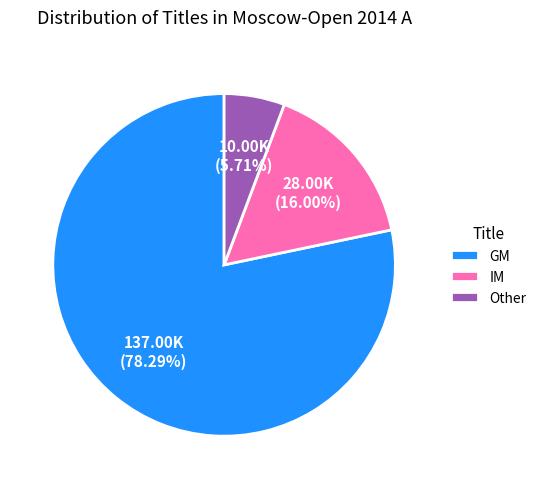

How many segments does this pie chart have?

3